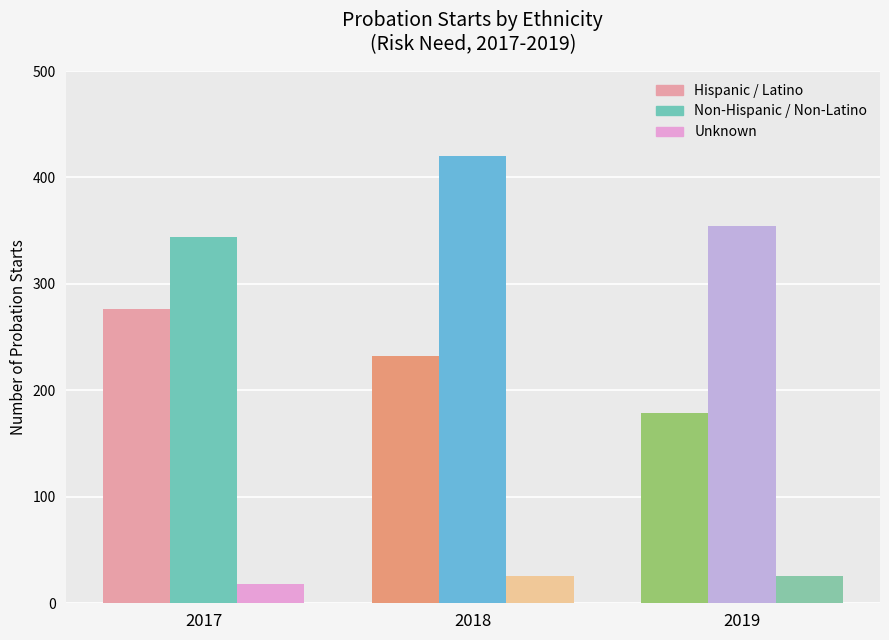

What is the spread (max minus min) of values at 2019?

328